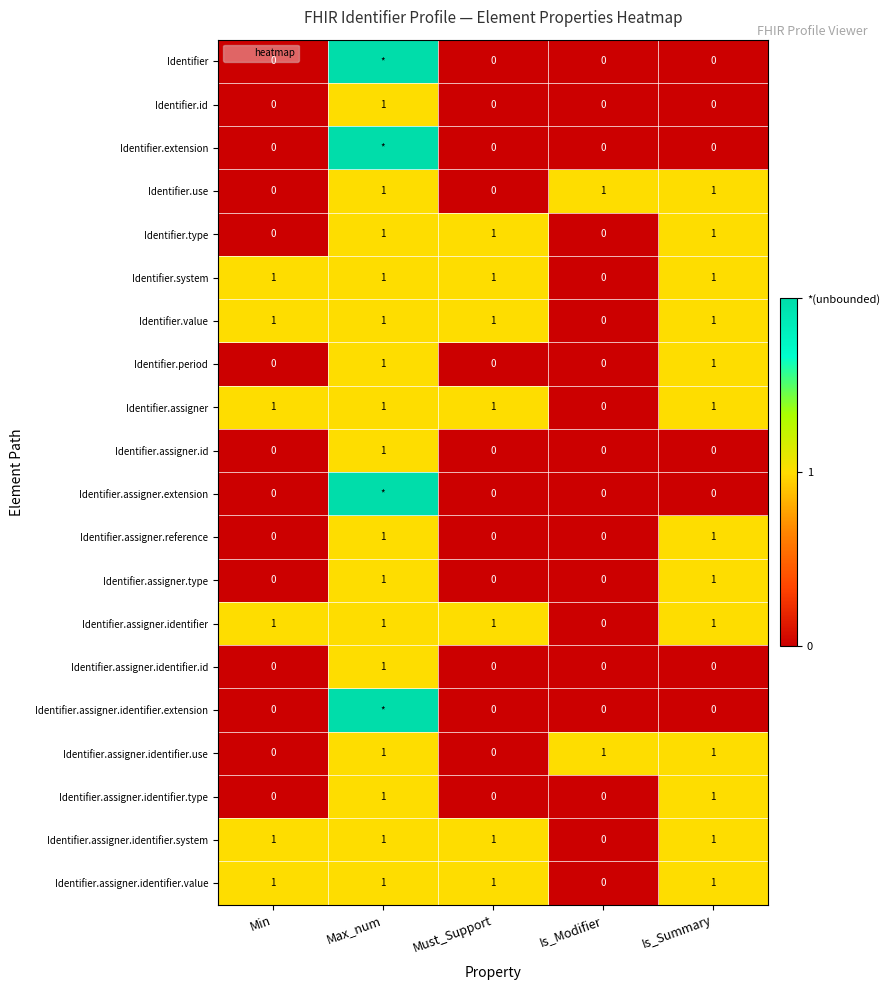

What is the average value of the Identifier.assigner.identifier series?

1